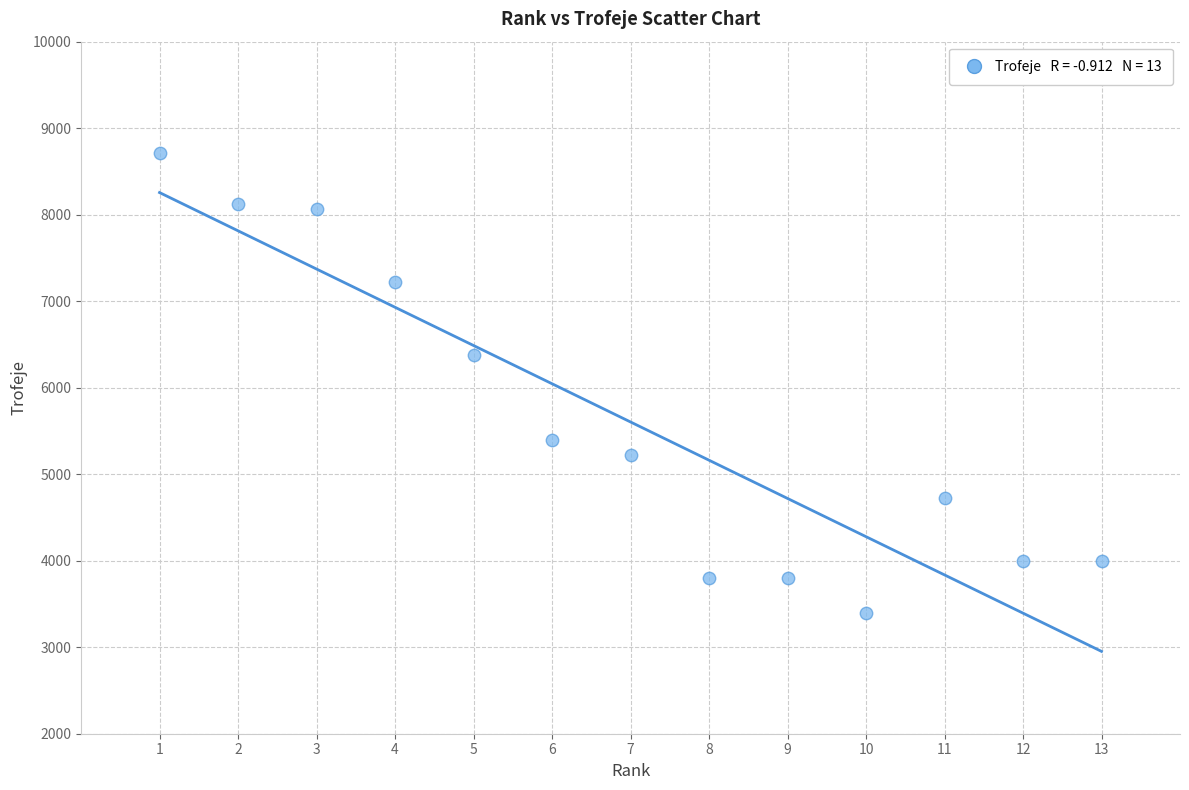

What Y value in the scatter plot is closest to 6056?

6379